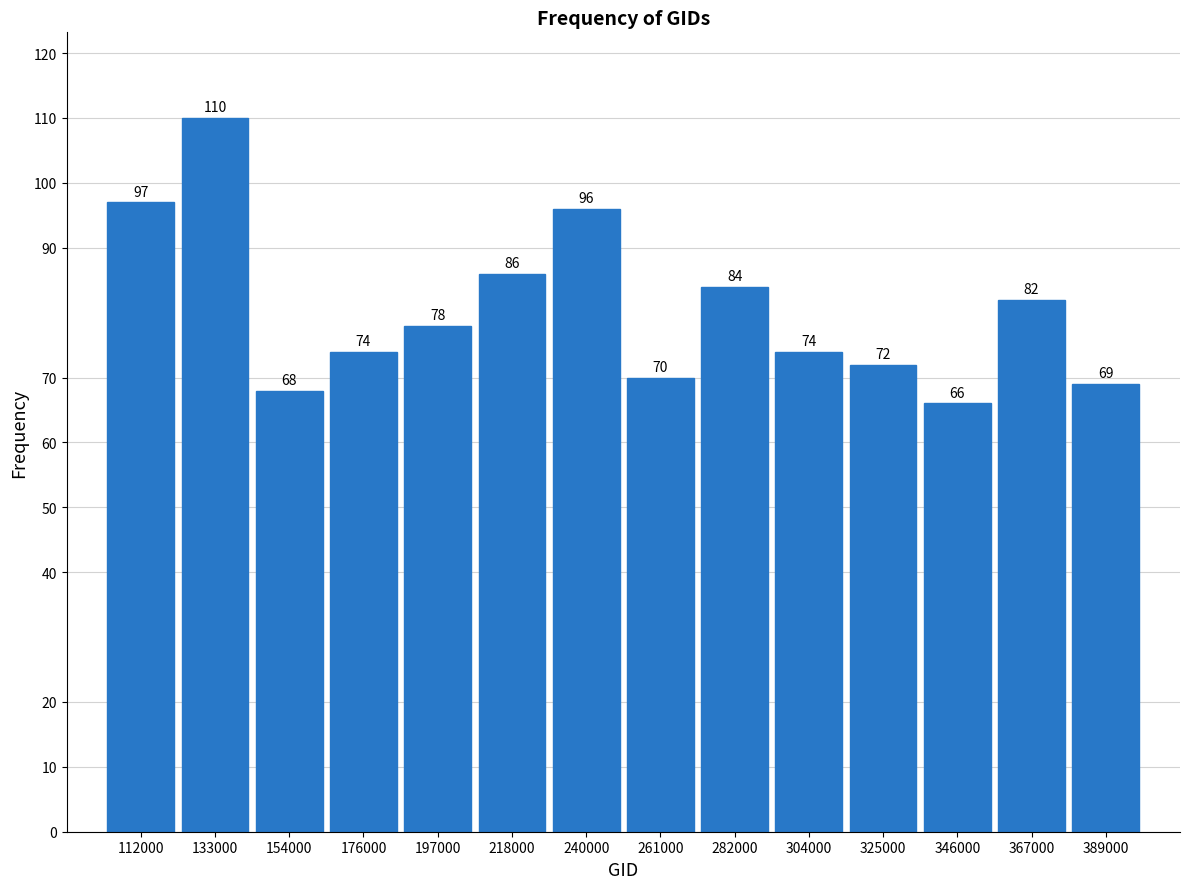

Which range on the x-axis has the tallest bar?

120000 to 145000